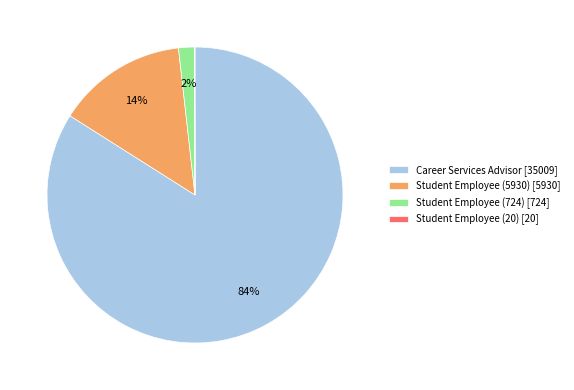

True or false: Student Employee (5930) [5930] accounts for 14% of the total.

True